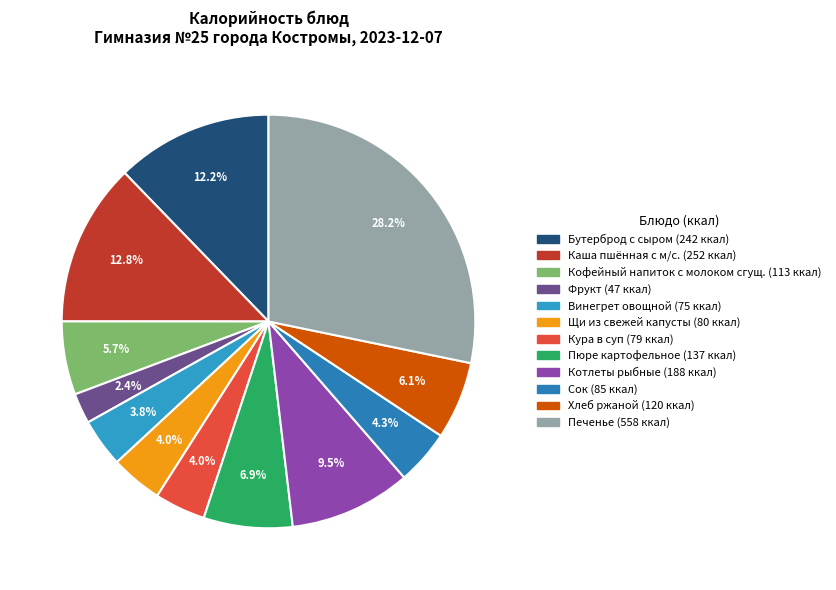

Which slice is the smallest?

Фрукт